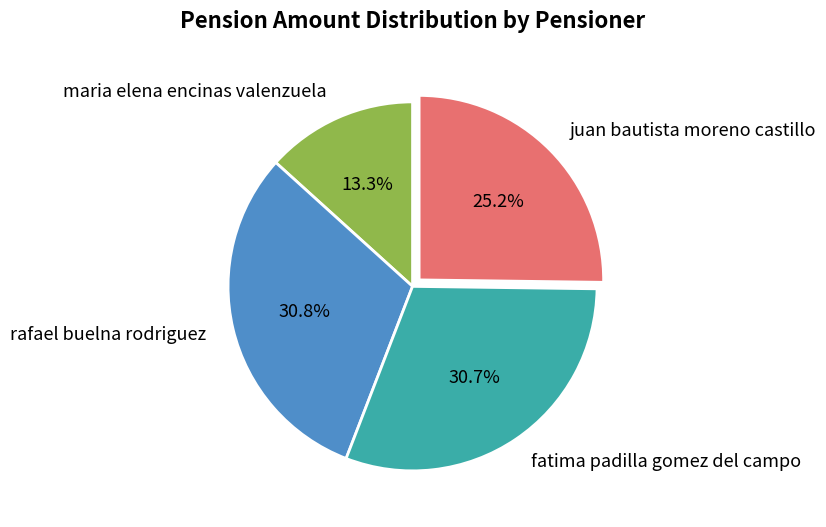

To the nearest percent, what portion does maria elena encinas valenzuela represent?

13%